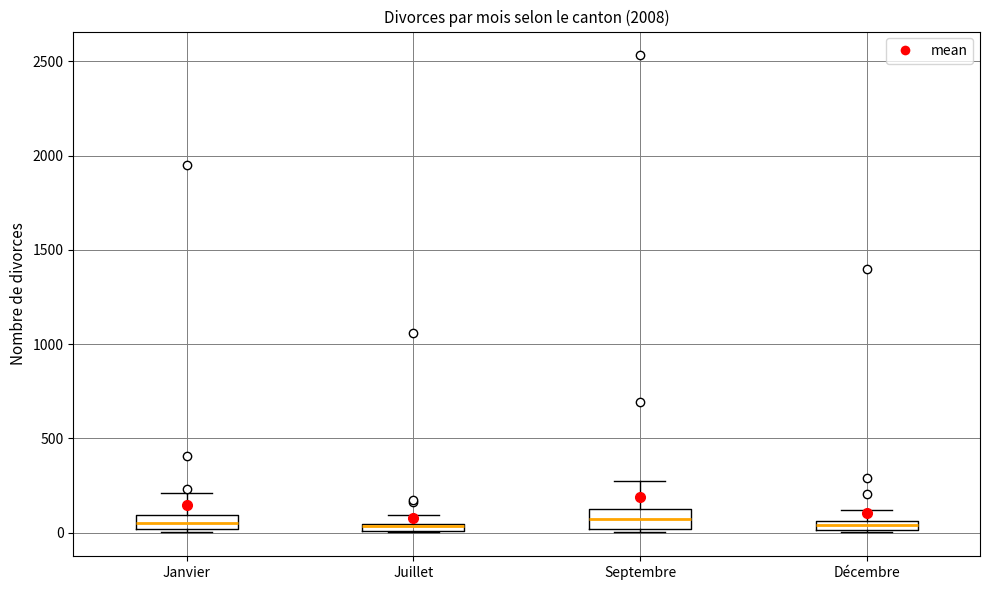

Where is the lower edge of the box for Janvier on the y-axis? The values are not printed on the chart, so give them approximately, as read against the axis.

0